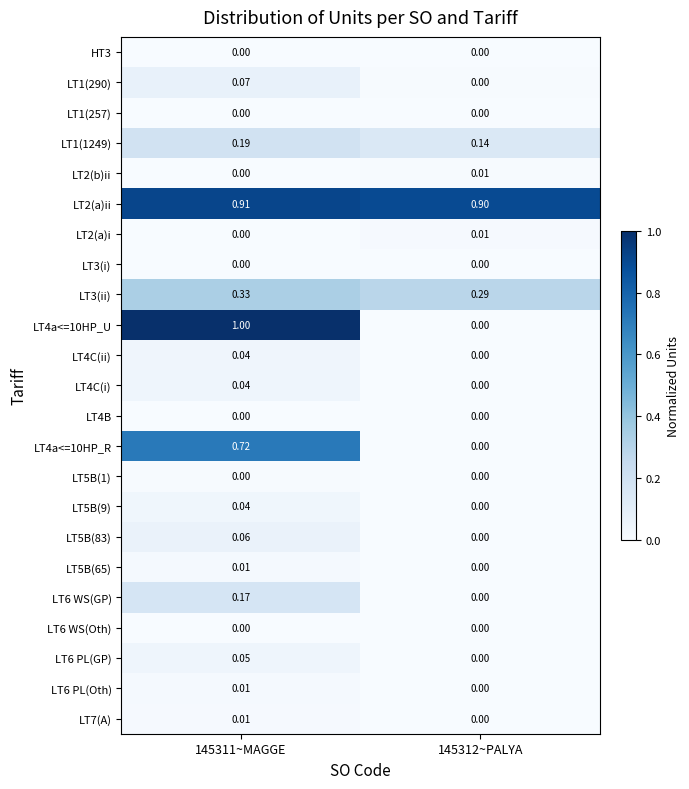

Is the value of LT2(a)ii at 145311~MAGGE greater than the value of LT5B(1) at 145311~MAGGE?

Yes